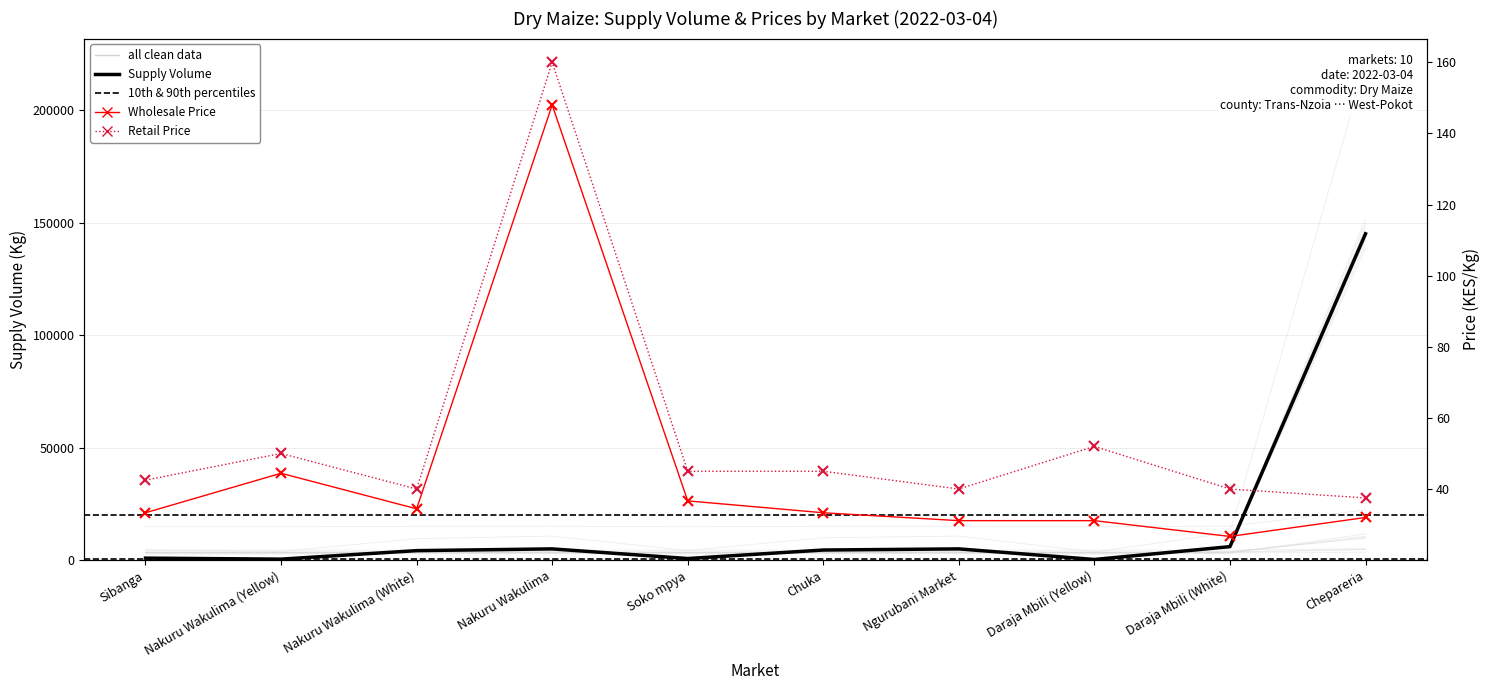

Approximately how many times larger is the value at Ngurubani Market compared to Daraja Mbili (Yellow)?

1.0